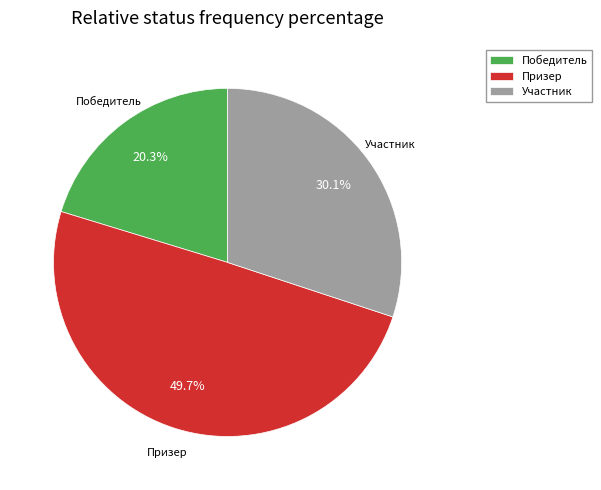

Which category has the biggest portion of the pie?

Призер